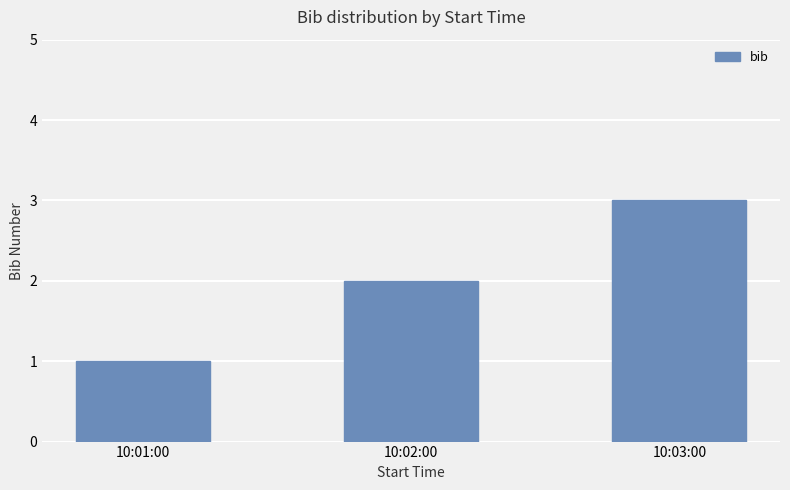

At which label is the value closest to 2?

10:02:00